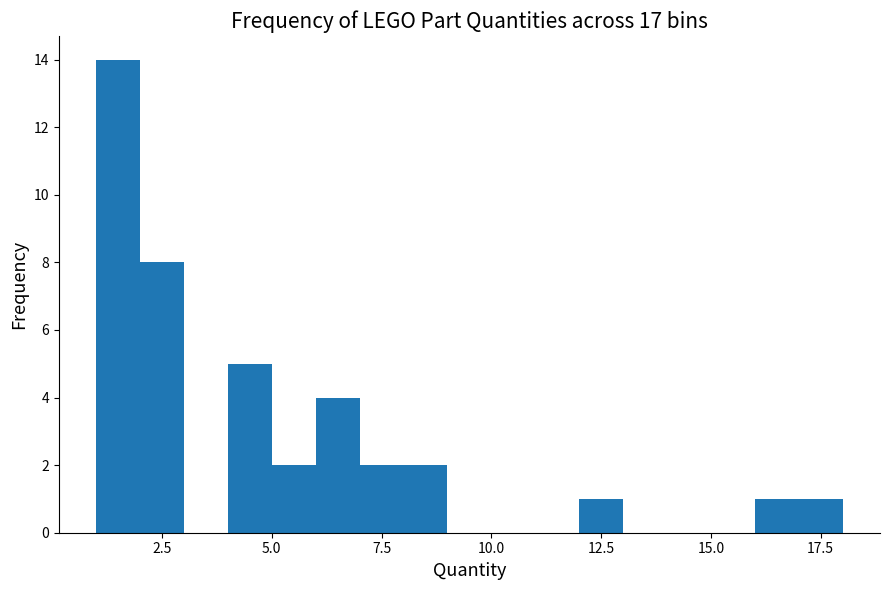

Around what value on the x-axis is the tallest bar? Give the approximate position of its centre, as read against the axis.

1.5